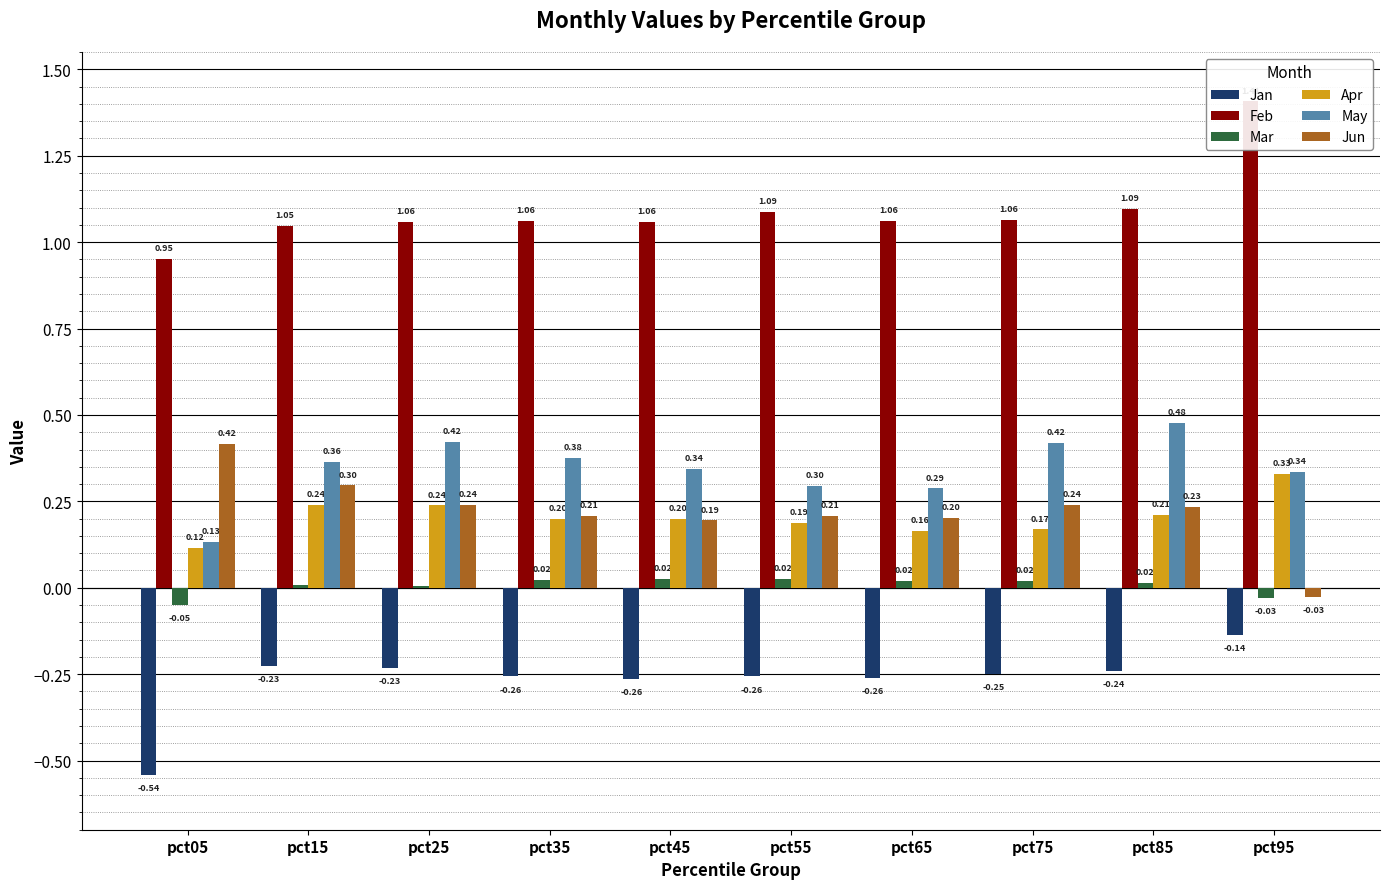

What is the smallest value displayed?

-0.5